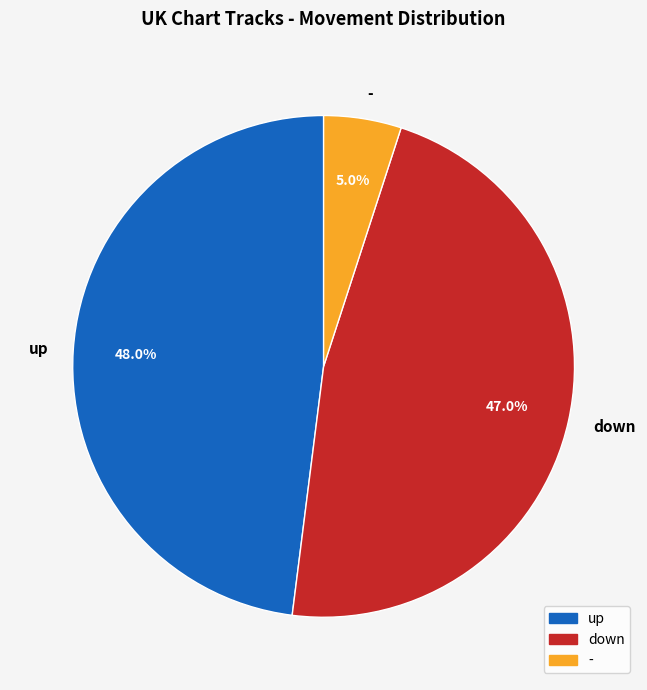

To the nearest percent, what portion does down represent?

47%